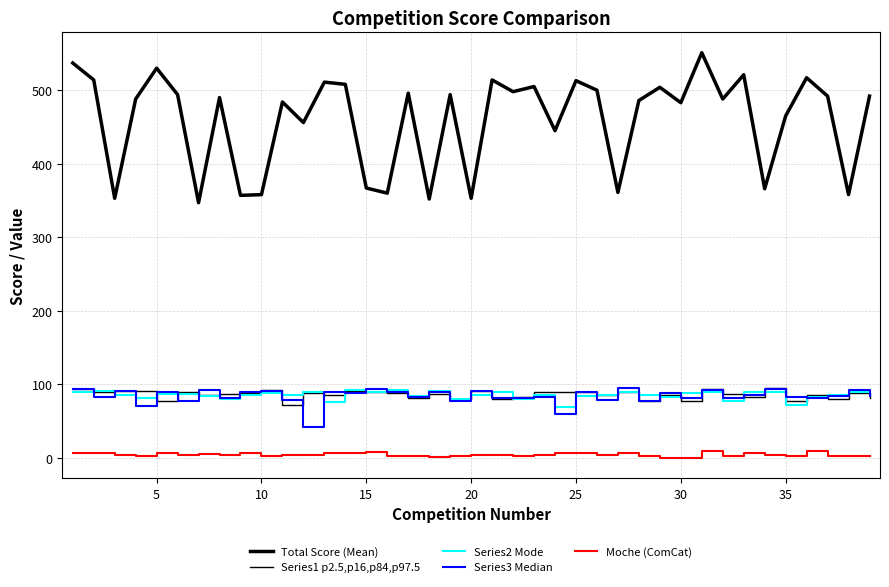

Does the chart have visible grid lines?

Yes